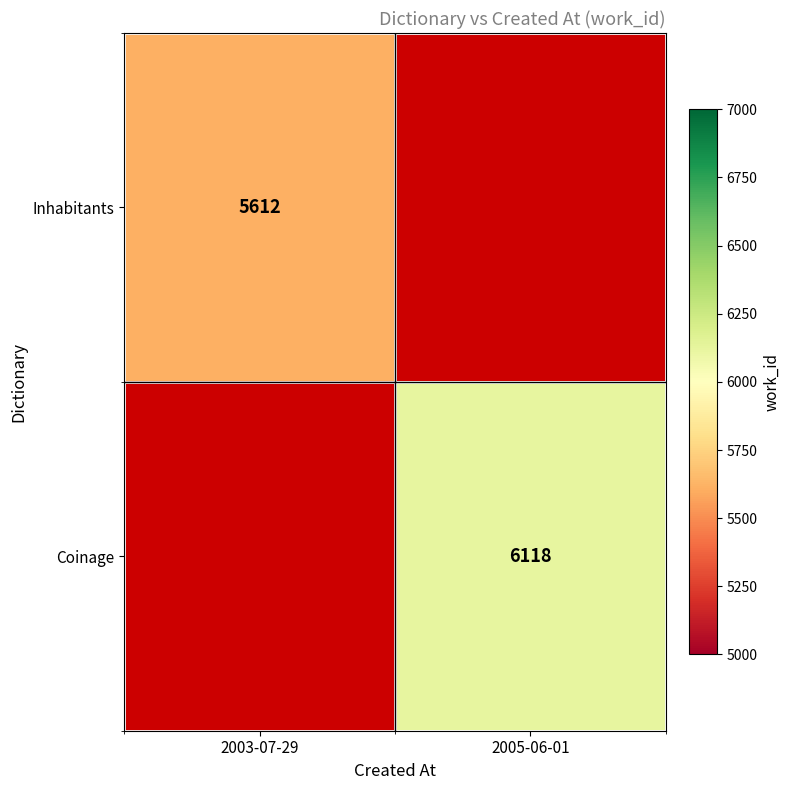

True or false: Coinage has a value of 6118 at 2005-06-01.

True